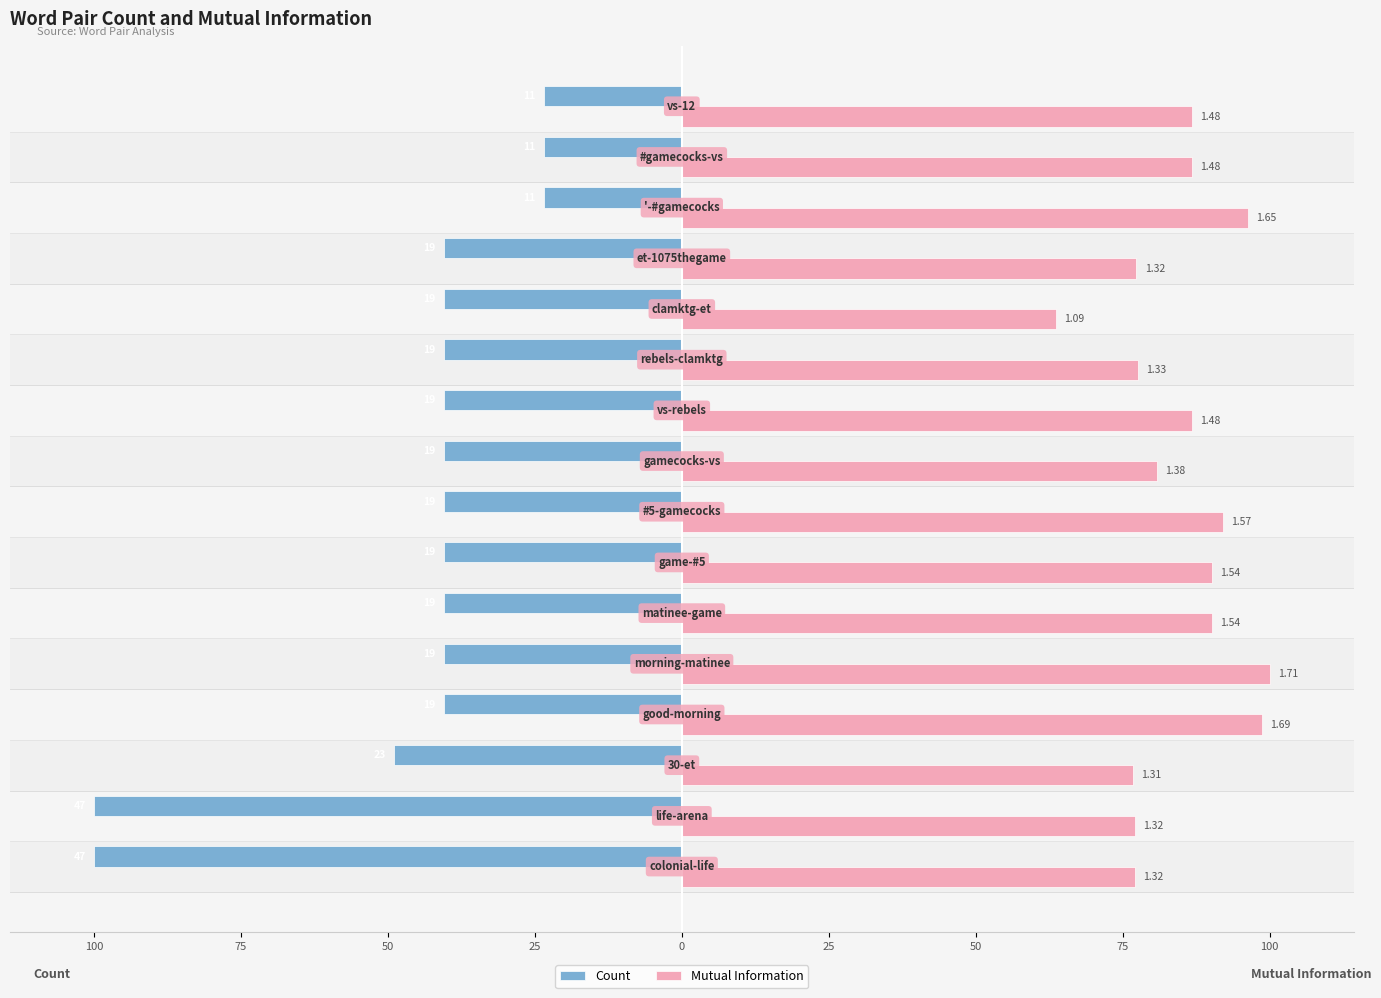

What are all the series names shown in the legend?

Count, Mutual Information